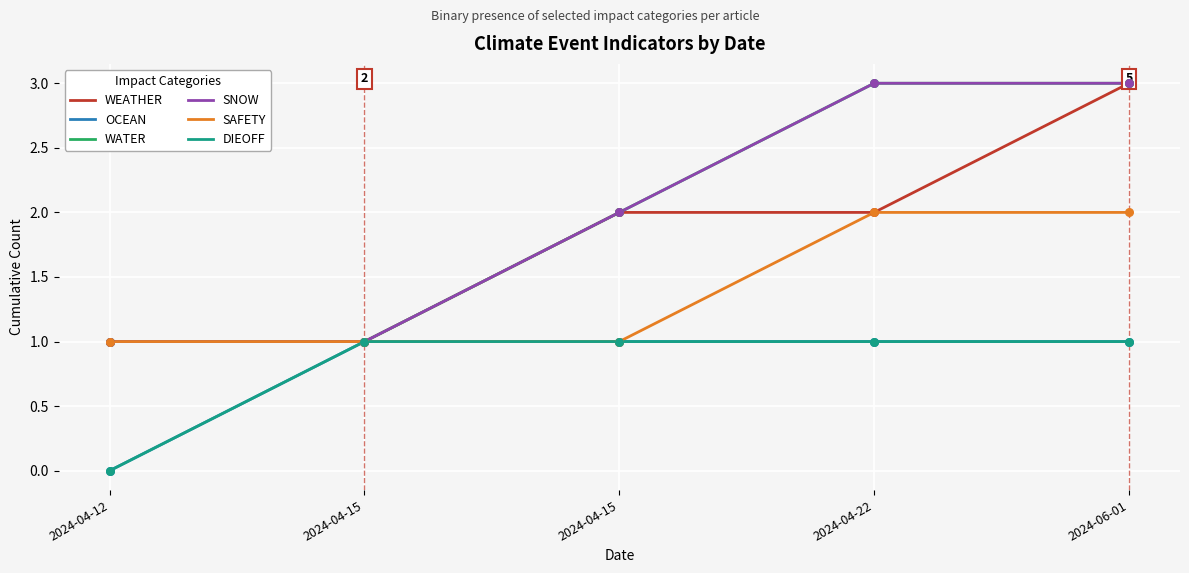

At how many categories does at least one series exceed 0?

5